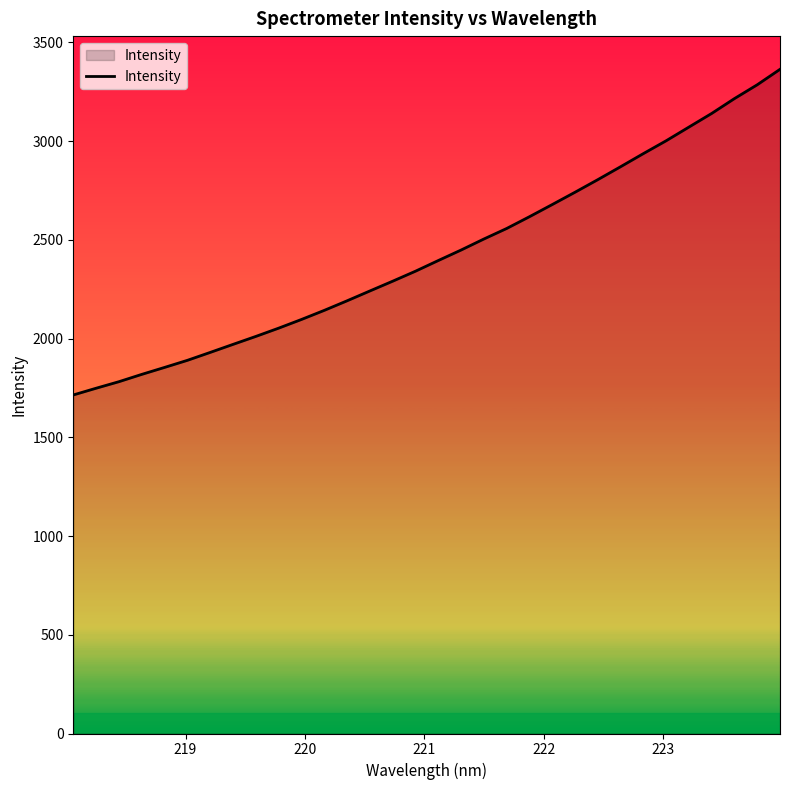

What is the greatest value displayed?

3363.3